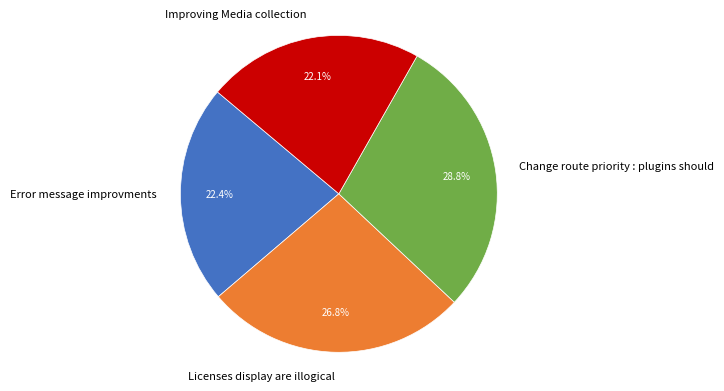

To the nearest percent, what is the average slice percentage?

25%